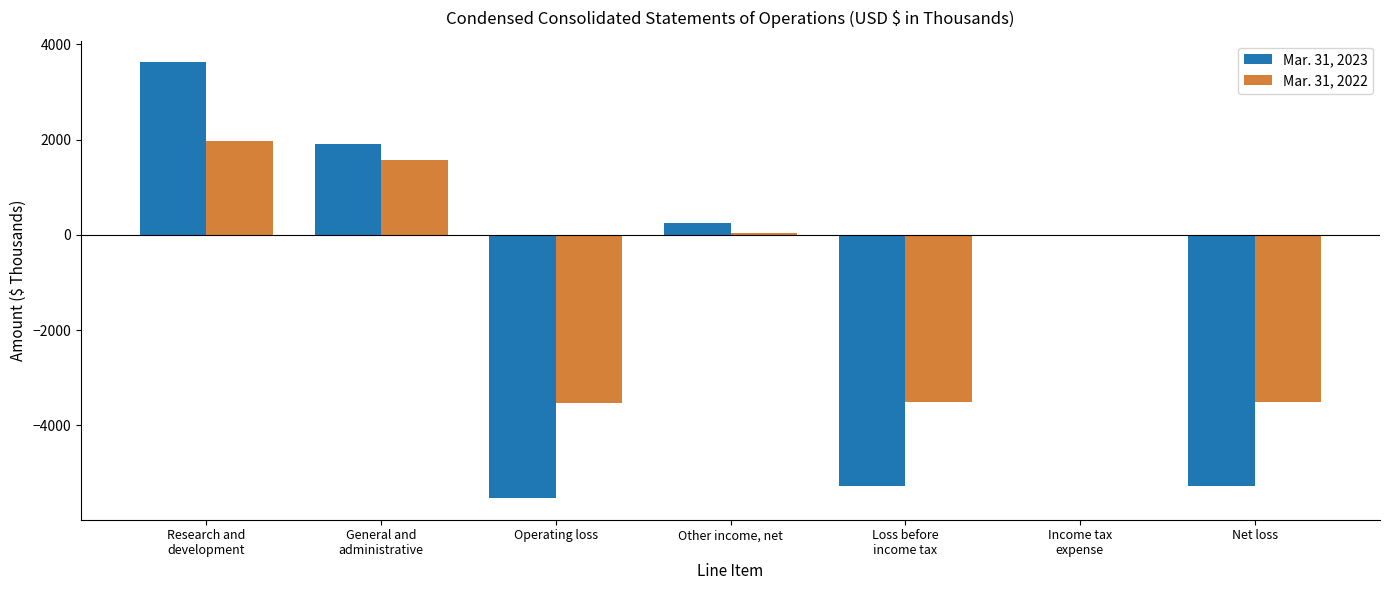

Which series has the widest spread of values?

Mar. 31, 2023